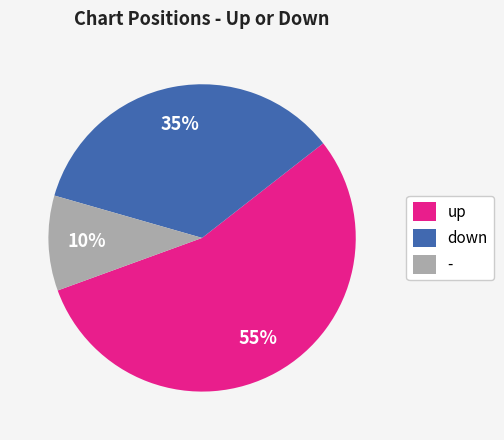

Combined, do - and down account for over 50%?

No